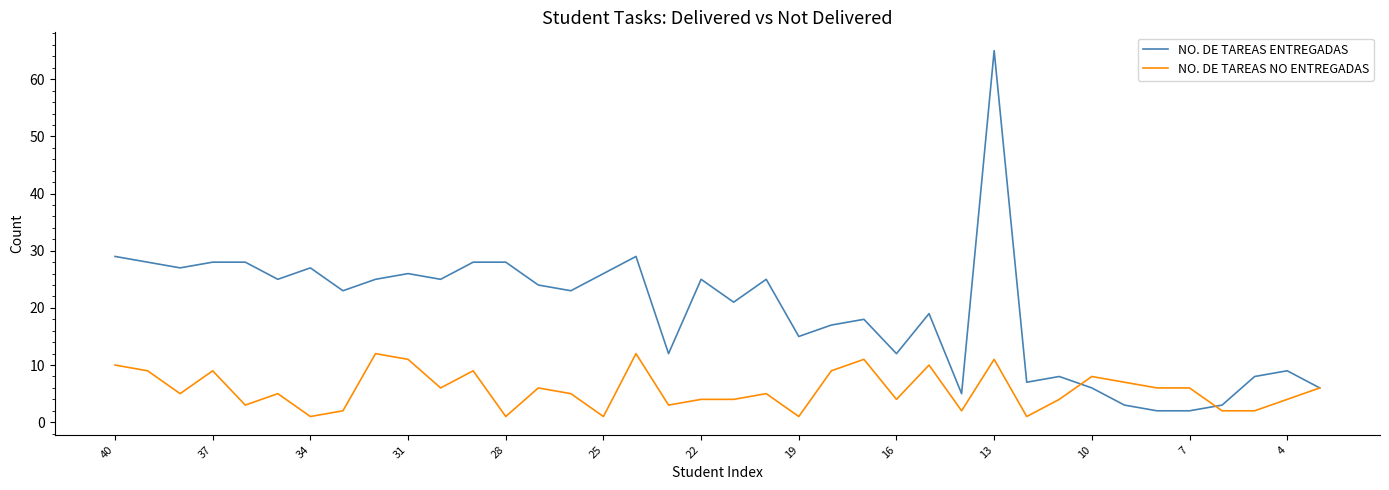

Rank the series by their maximum value, from lowest to highest.

NO. DE TAREAS NO ENTREGADAS, NO. DE TAREAS ENTREGADAS